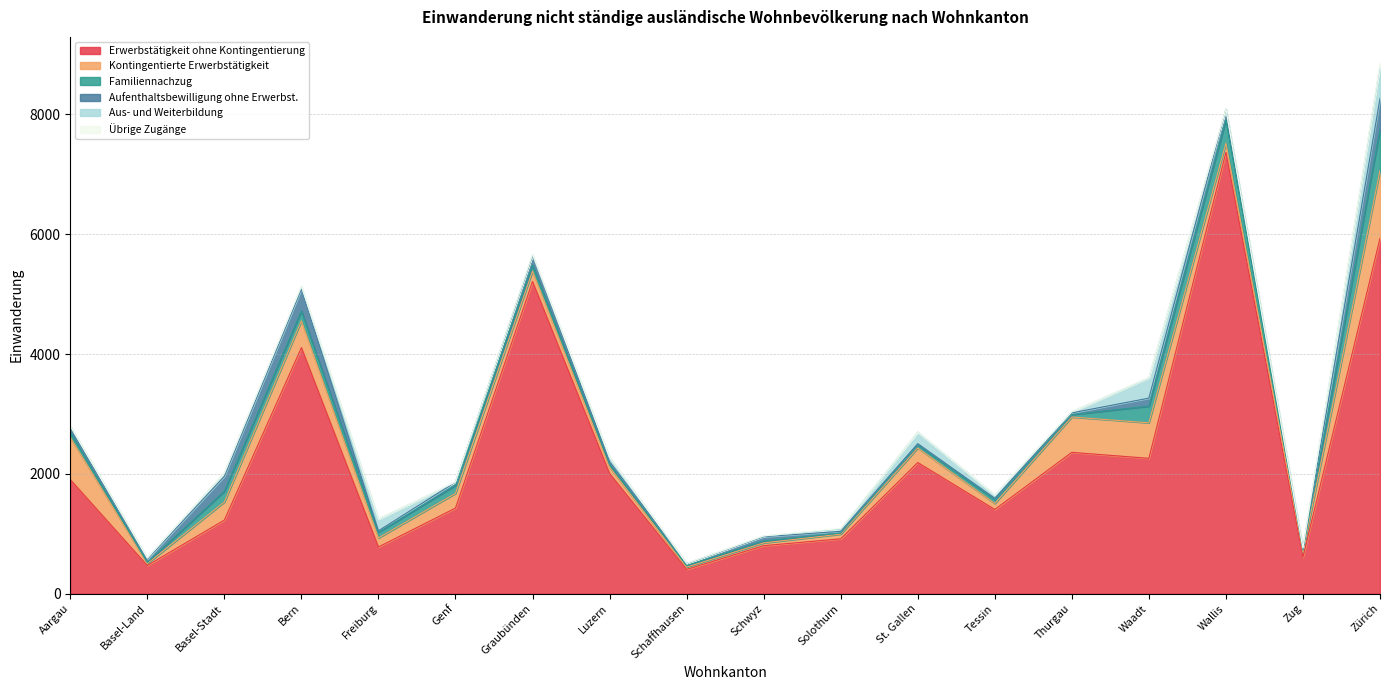

What is the highest value of the Erwerbstätigkeit ohne Kontingentierung series?

7368